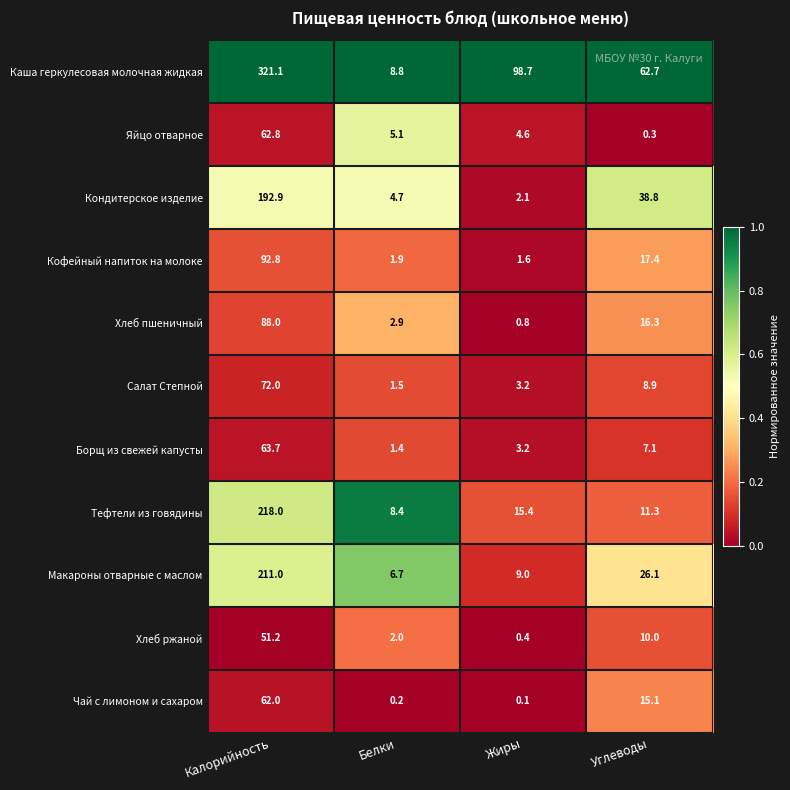

Which series has the largest total across all categories?

Каша геркулесовая молочная жидкая